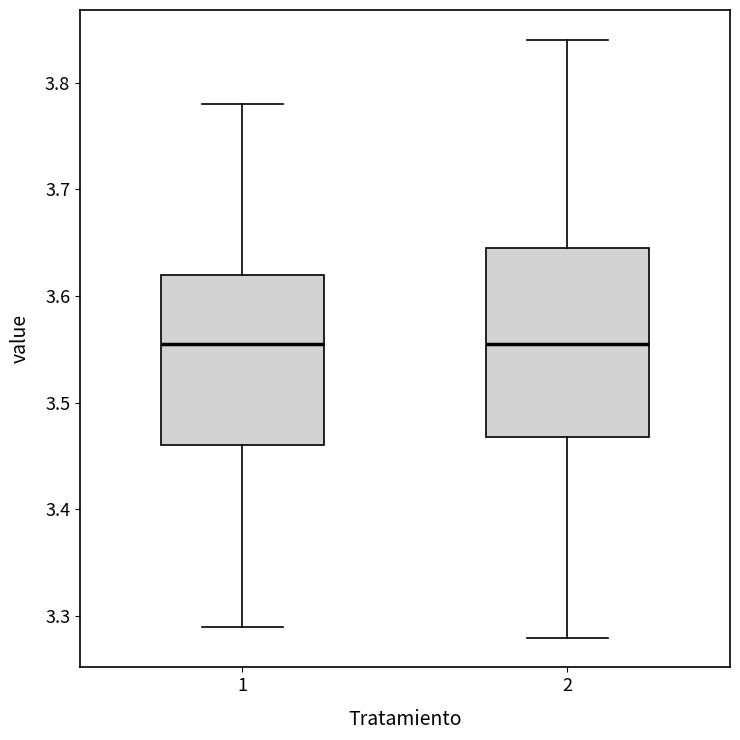

Comparing the boxes themselves (not the whiskers), which one is the tallest?

2